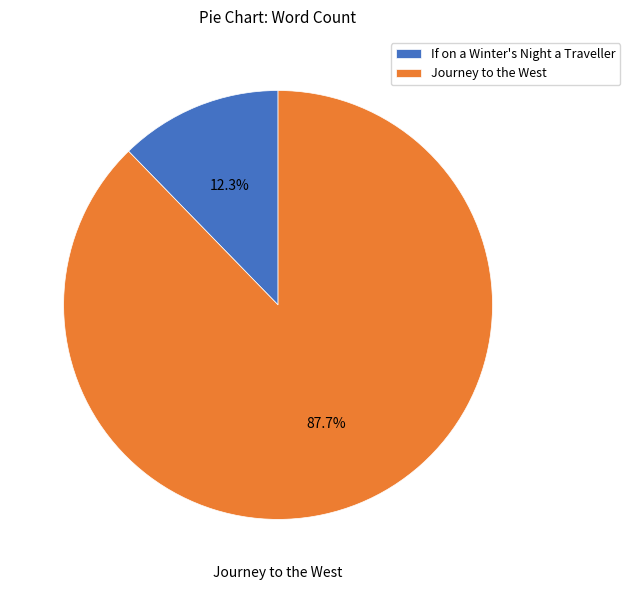

Which slice is the smallest?

If on a Winter's Night a Traveller